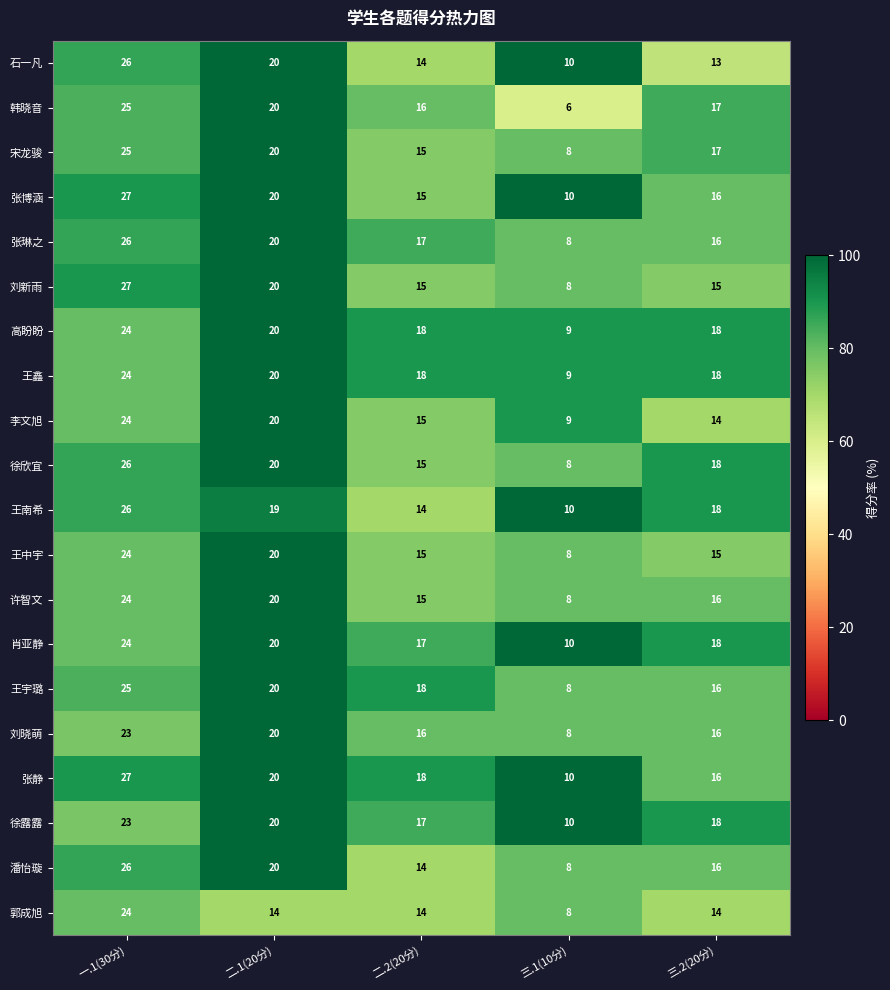

What is the difference between the second highest and second lowest values in the 王中宇 series?

5